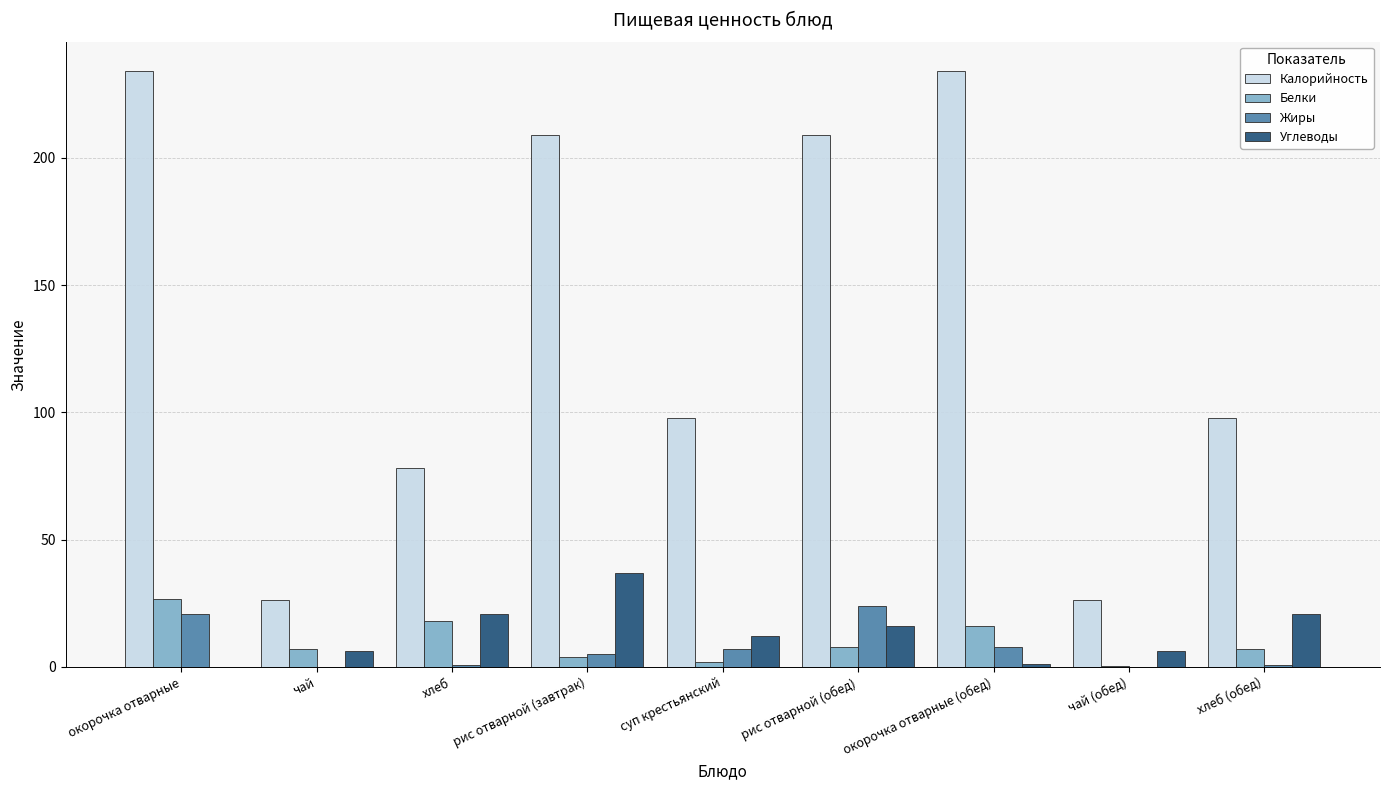

The value of Углеводы at чай (обед) is 6.4. True or false?

True